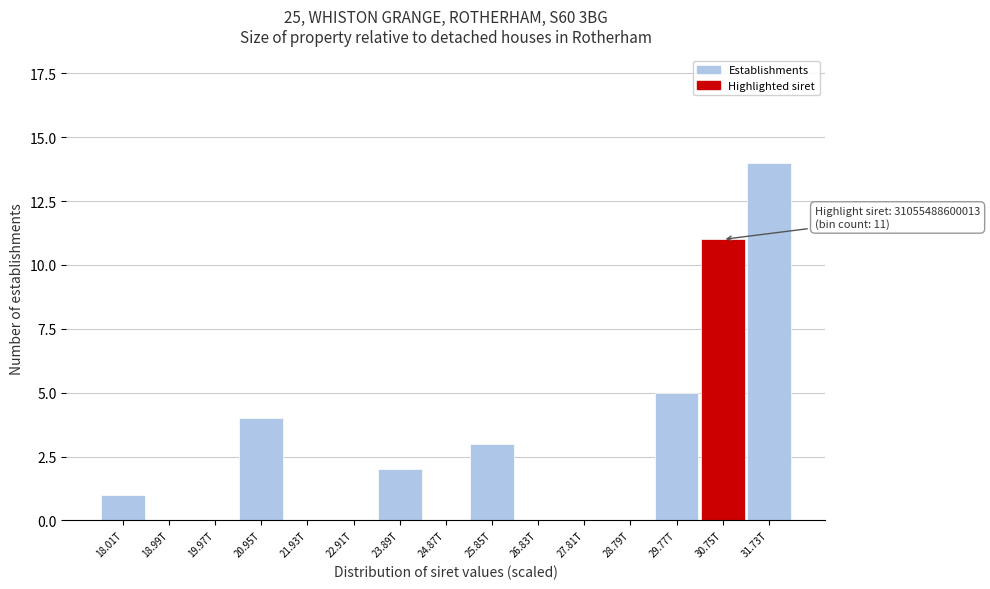

Reading left to right, what are all the values shown in this chart?

18.01T=1	18.99T=0	19.97T=0	20.95T=4	21.93T=0	22.91T=0	23.89T=2	24.87T=0	25.85T=3	26.83T=0	27.81T=0	28.79T=0	29.77T=5	30.75T=11	31.73T=14